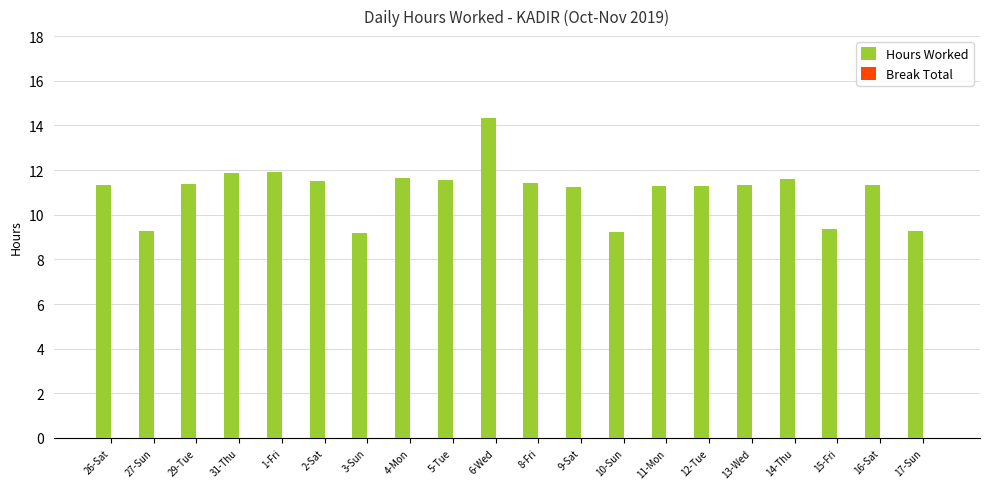

The value at 12-Tue is 19.3. True or false?

False